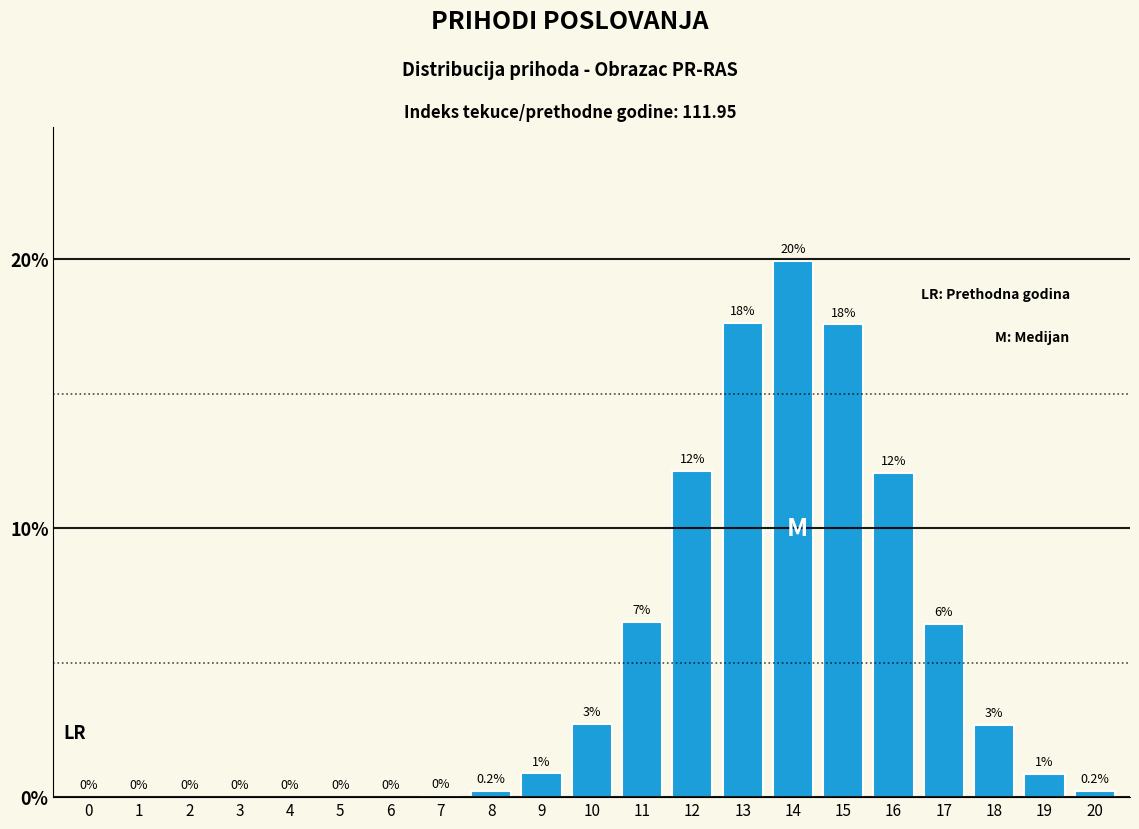

Between 9 and 18, which is larger?

18